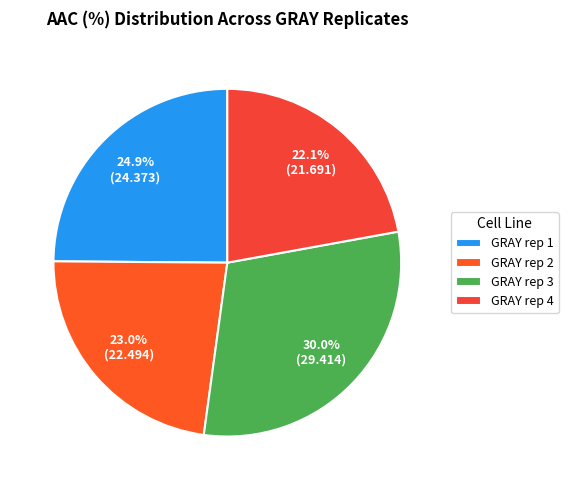

Rank the categories by value from lowest to highest.

GRAY rep 4, GRAY rep 2, GRAY rep 1, GRAY rep 3